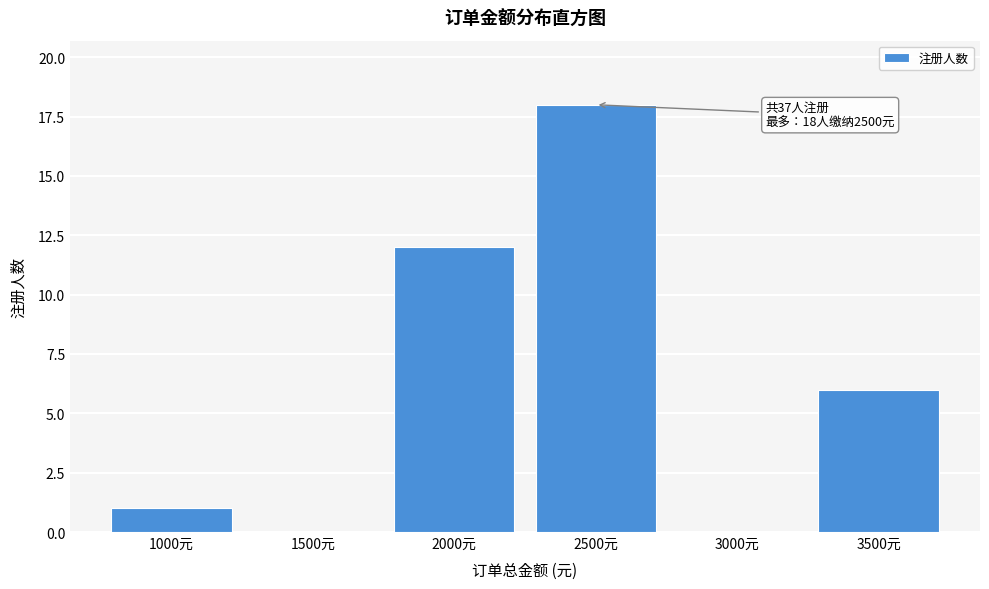

Reading left to right, extract all data points from this chart.

1000元=1	1500元=0	2000元=12	2500元=18	3000元=0	3500元=6